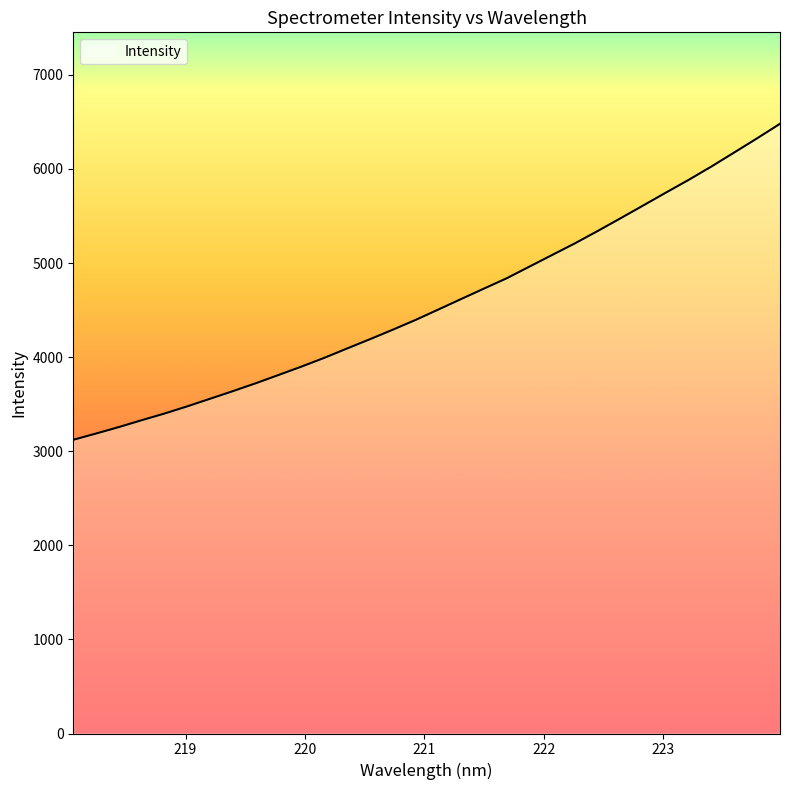

What is the maximum value shown in the chart?

6480.3